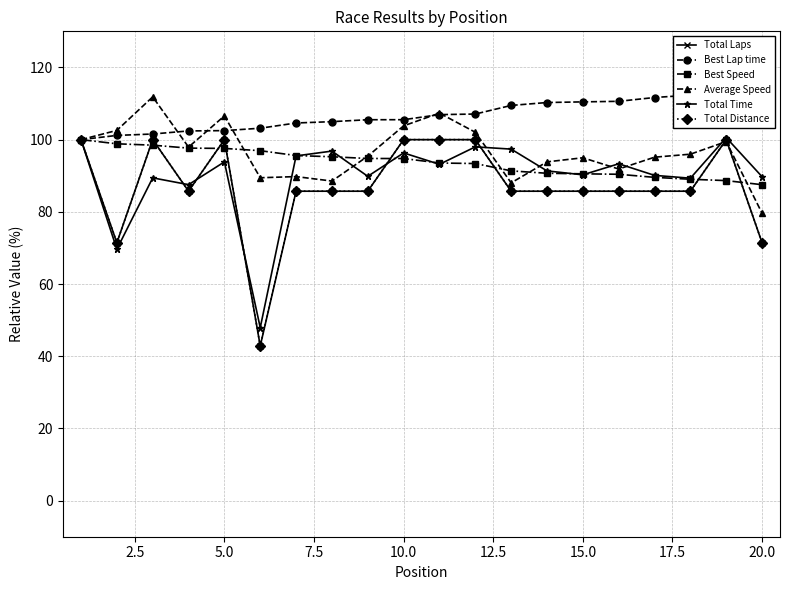

True or false: Total Distance has a value of 100.0 at 5.0.

True